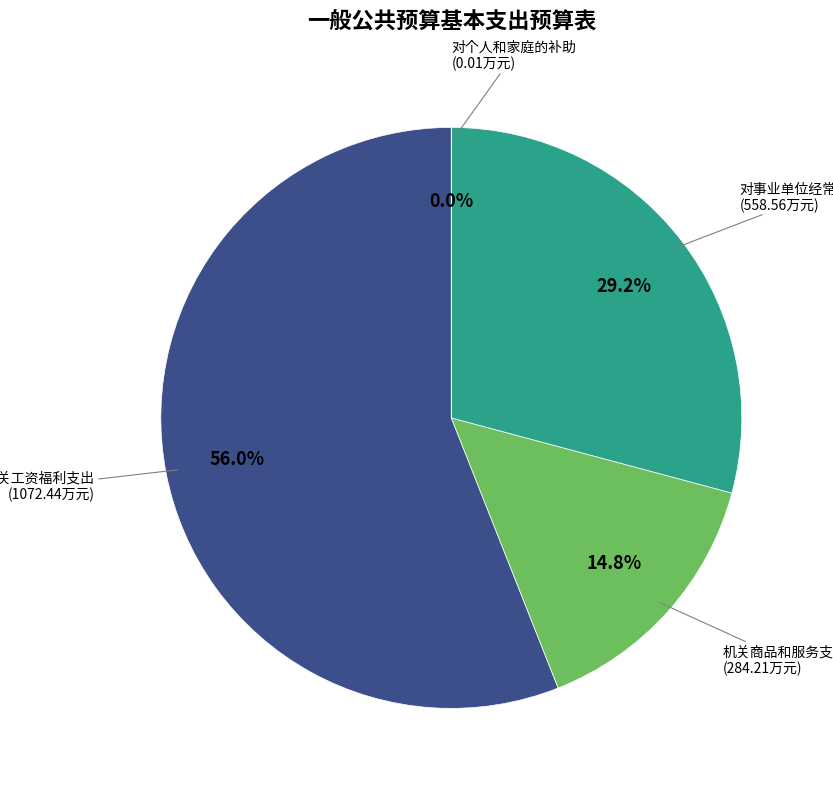

Do 机关商品和服务支出 and 对事业单位经常性补助 together represent more than half of the pie?

No